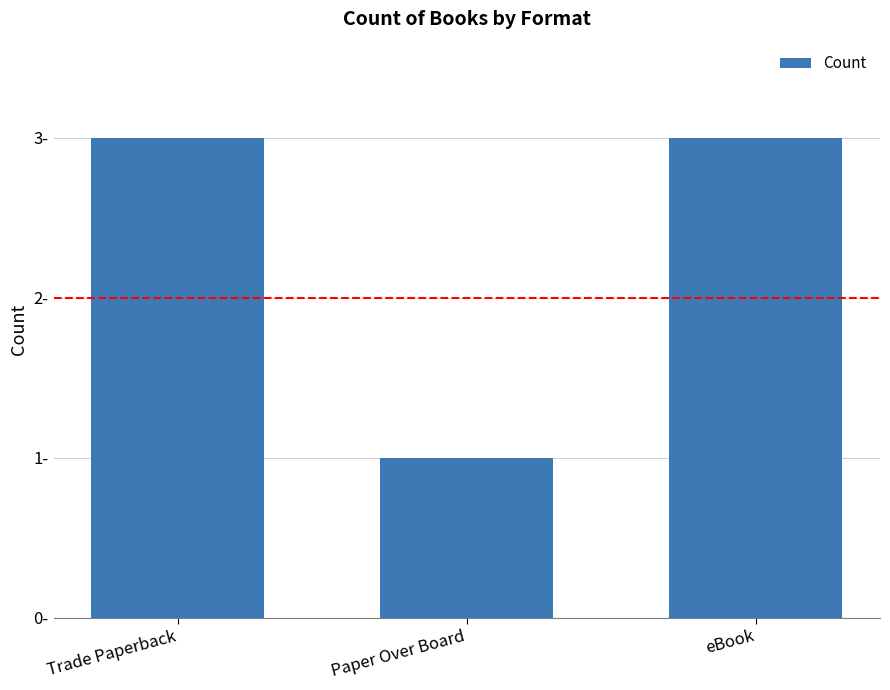

Are the bars horizontal?

No